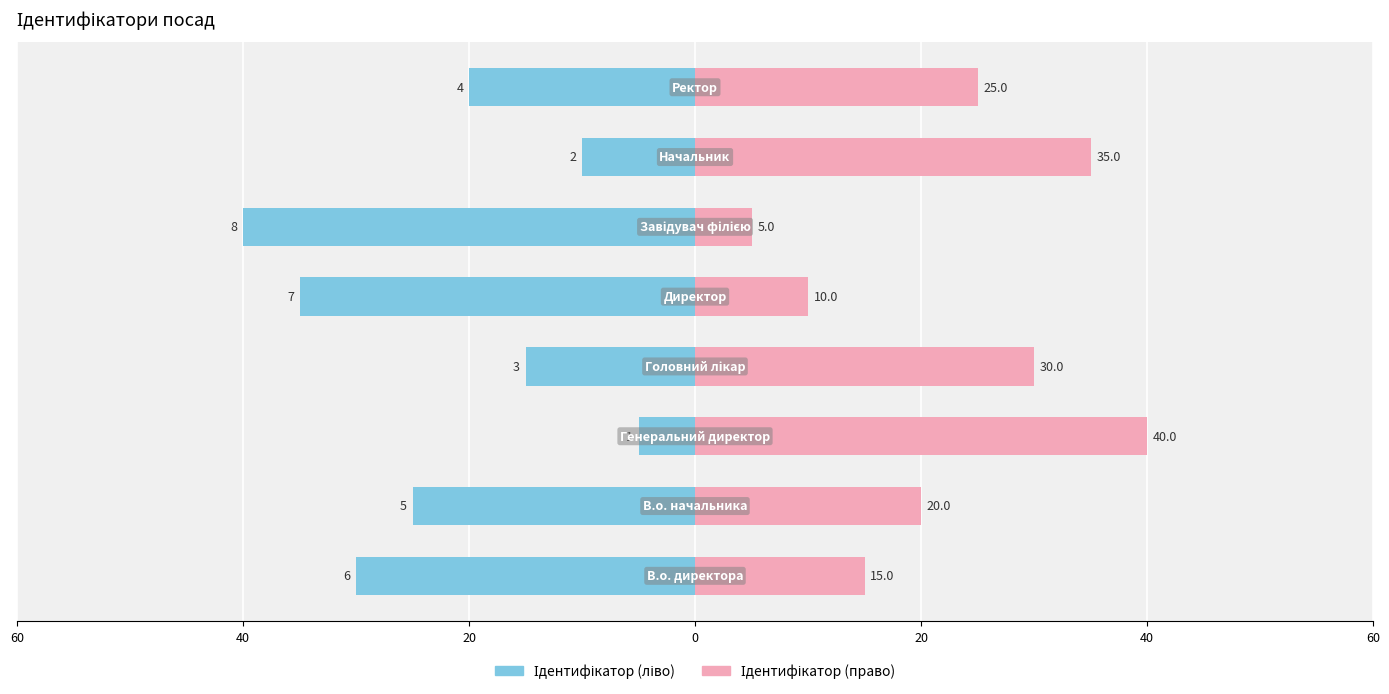

Is the value of Ідентифікатор (ліво) at 20 greater than the value of Ідентифікатор (право) at 20?

No